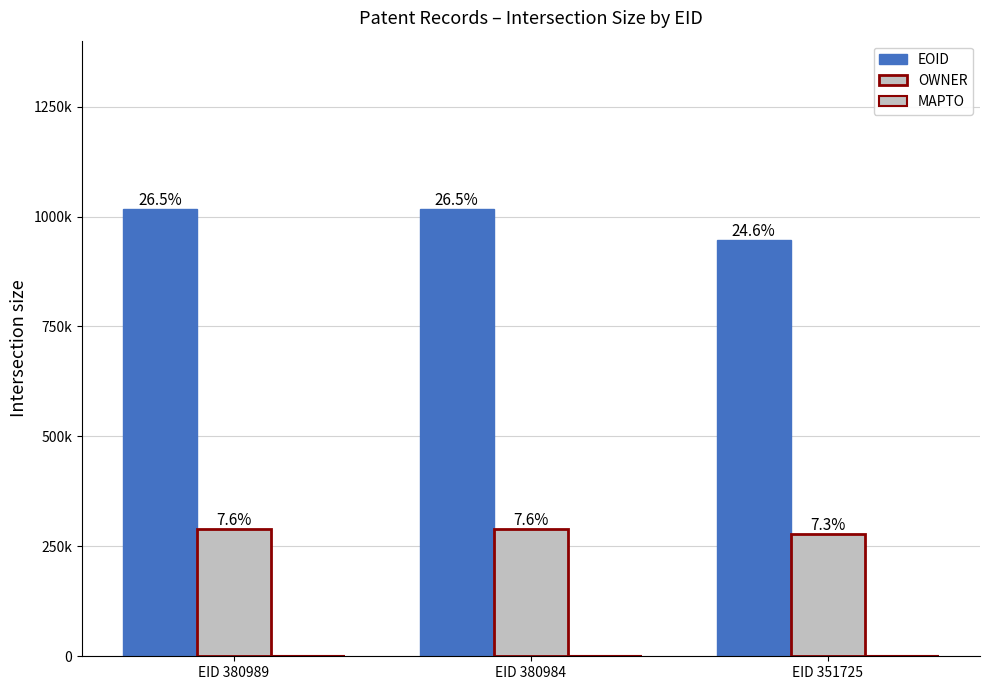

What is the value of the OWNER bar at the 3rd from the left?

279066